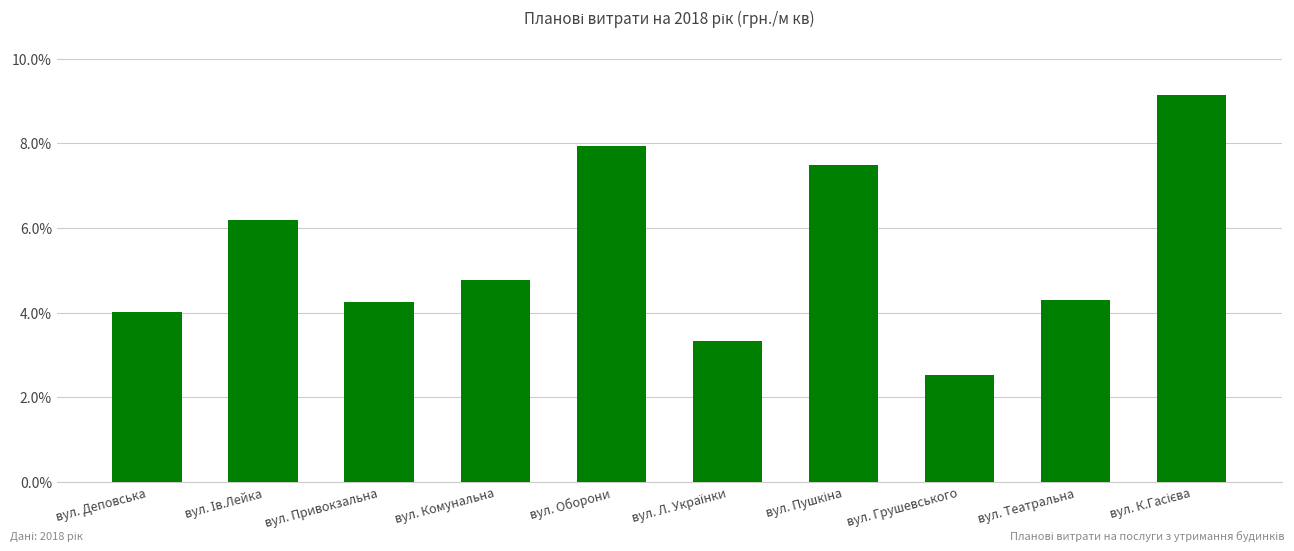

Between вул. Привокзальна and вул. Деповська, which is larger?

вул. Привокзальна